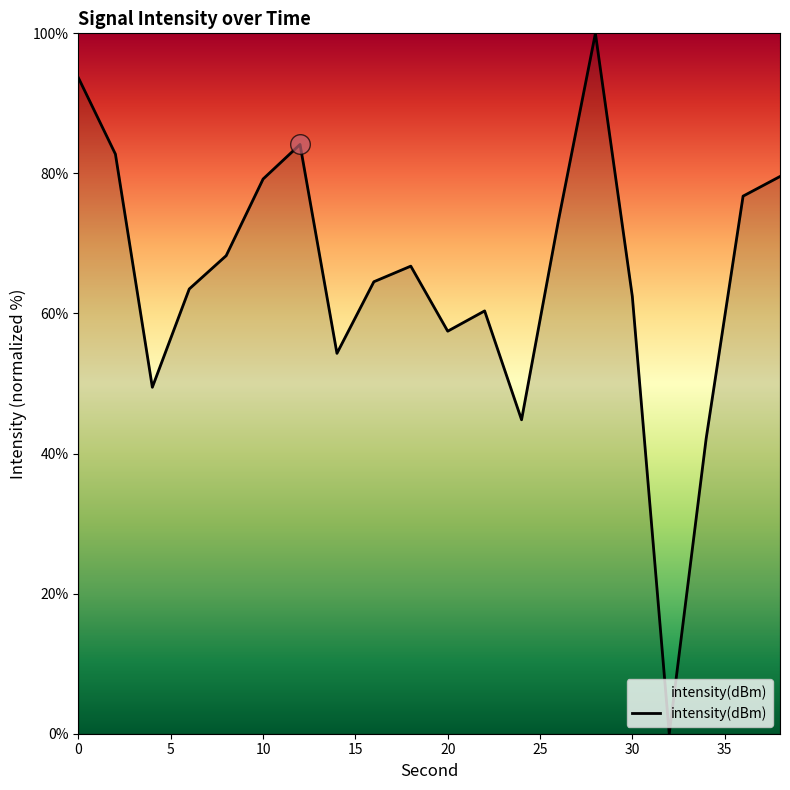

What is the difference between the maximum and minimum values?

100.0